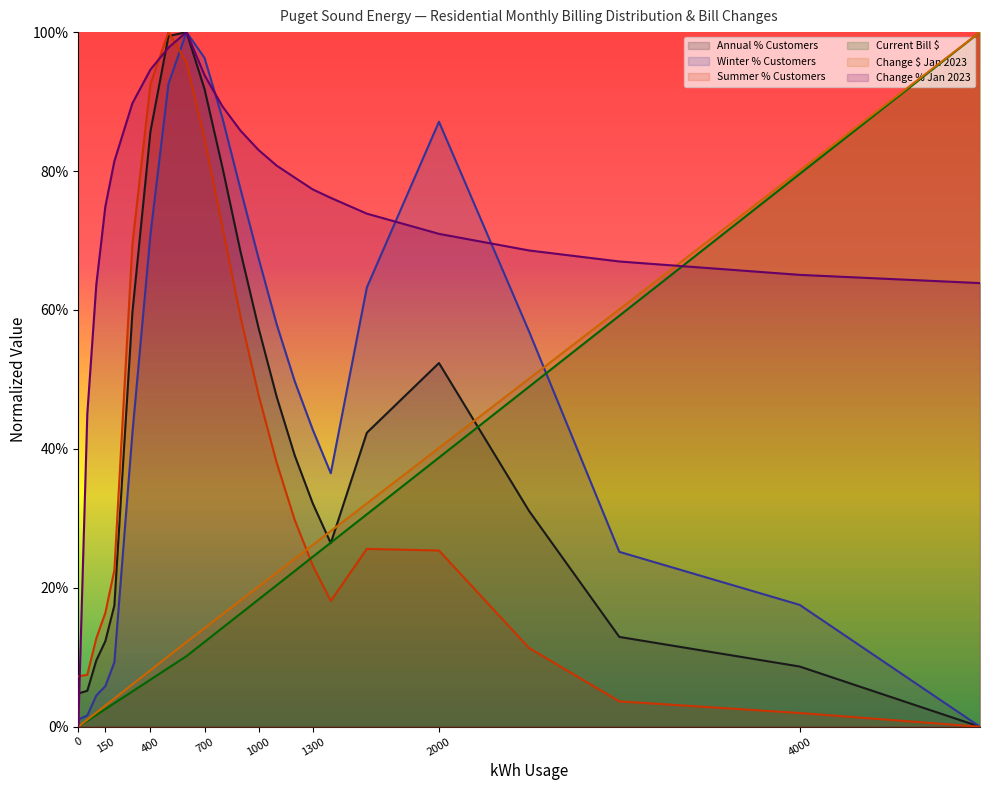

At how many categories does at least one series exceed 0?

23